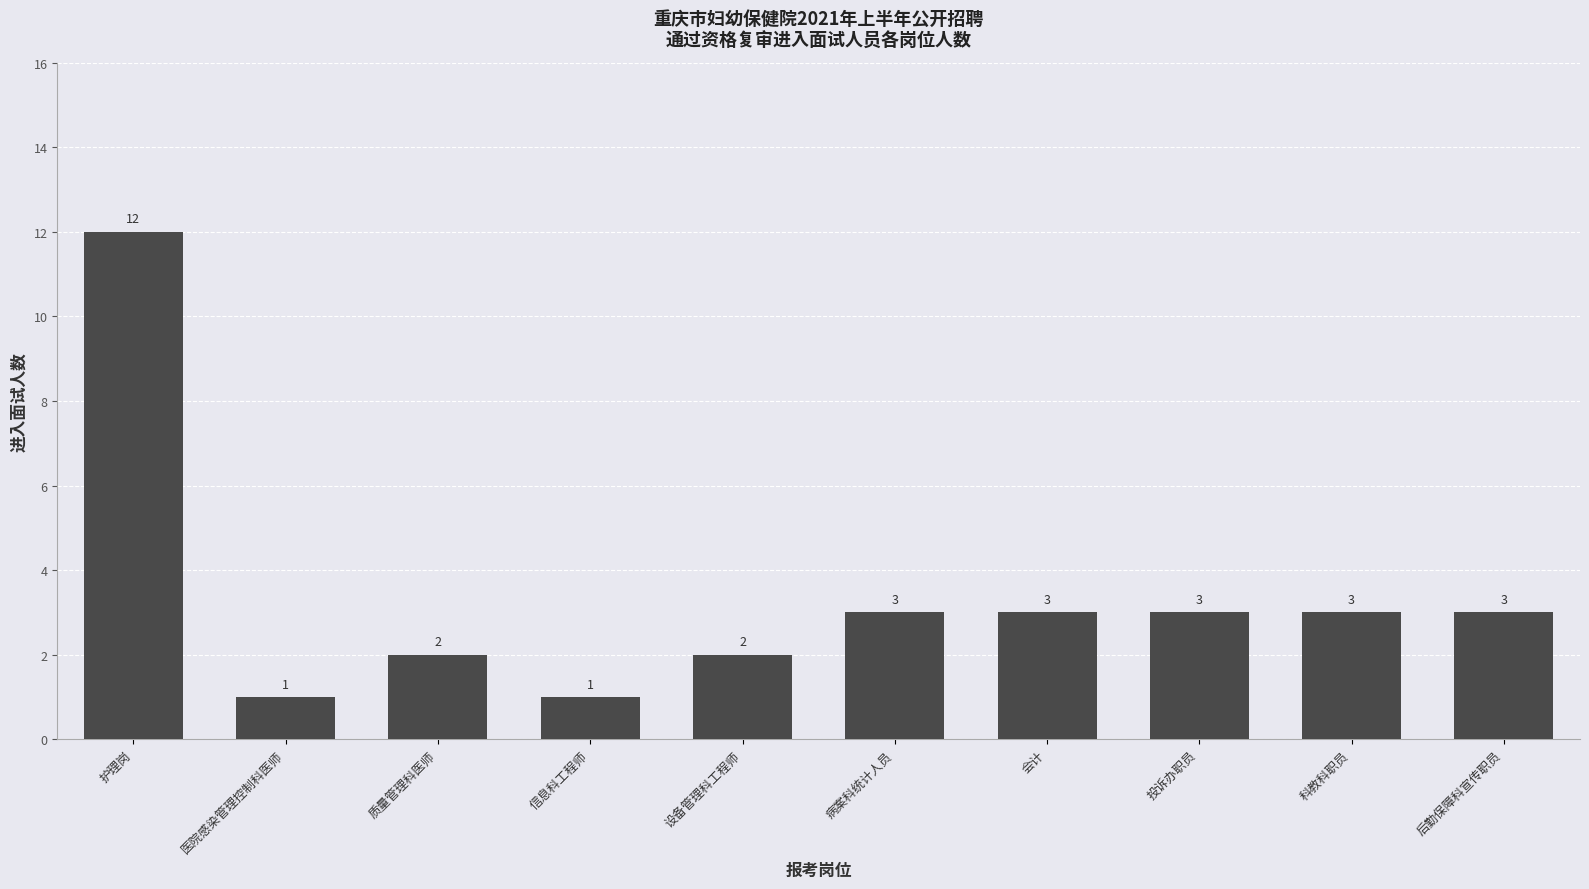

What is the minimum value shown in the chart?

1